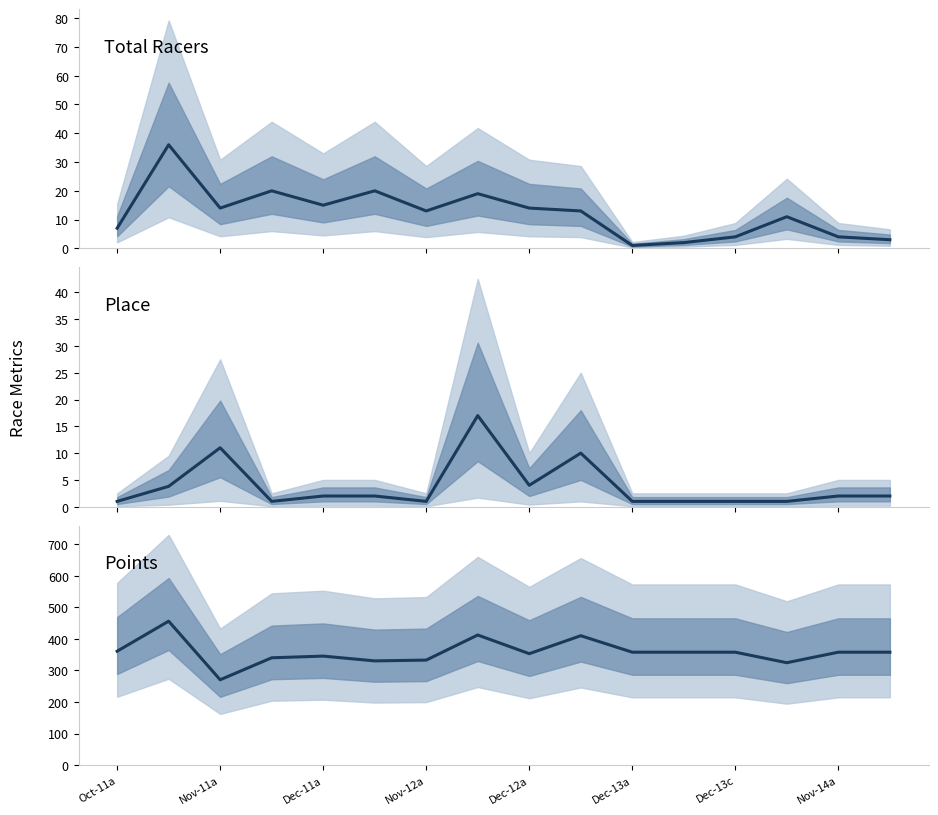

What are all the series names shown in the legend?

Total Racers, Place, Points